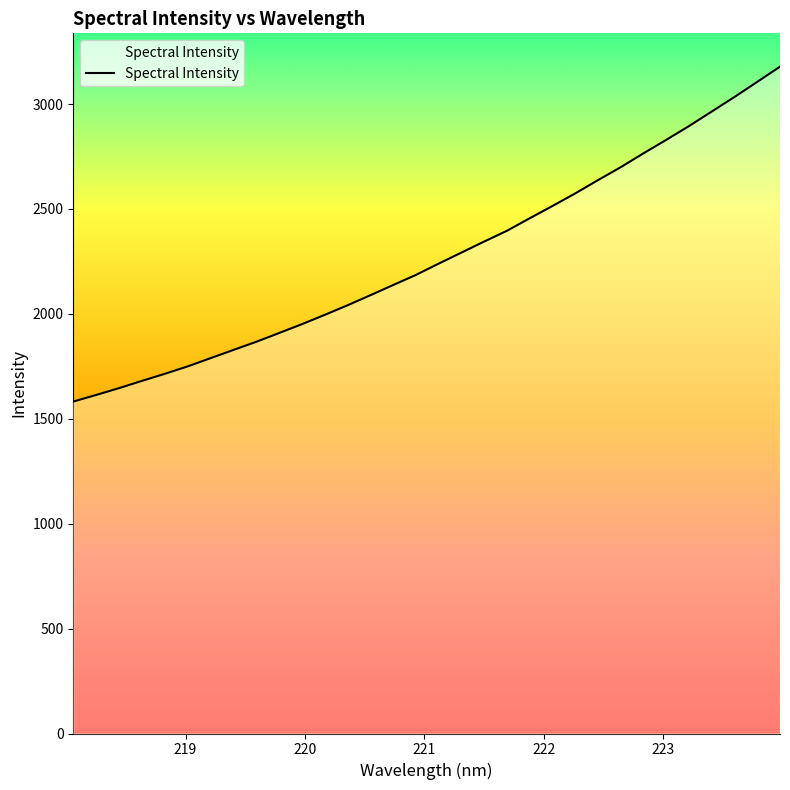

Where does the data first go above 2238?

221.1174